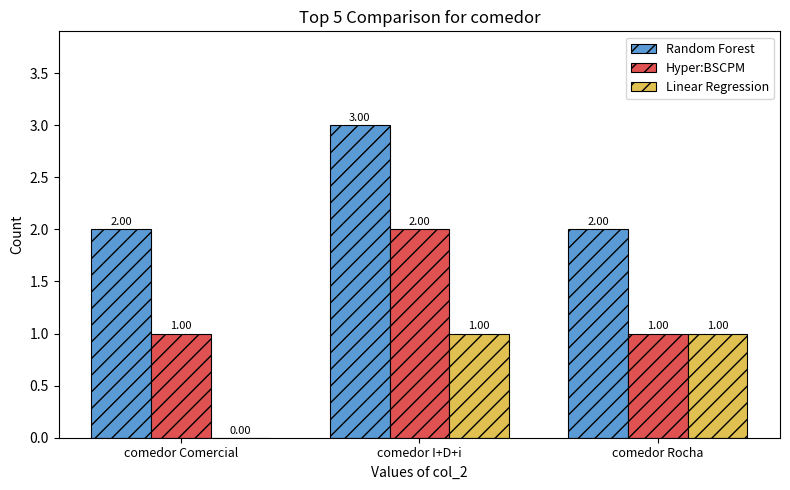

Which label corresponds to the largest value in the chart?

comedor I+D+i